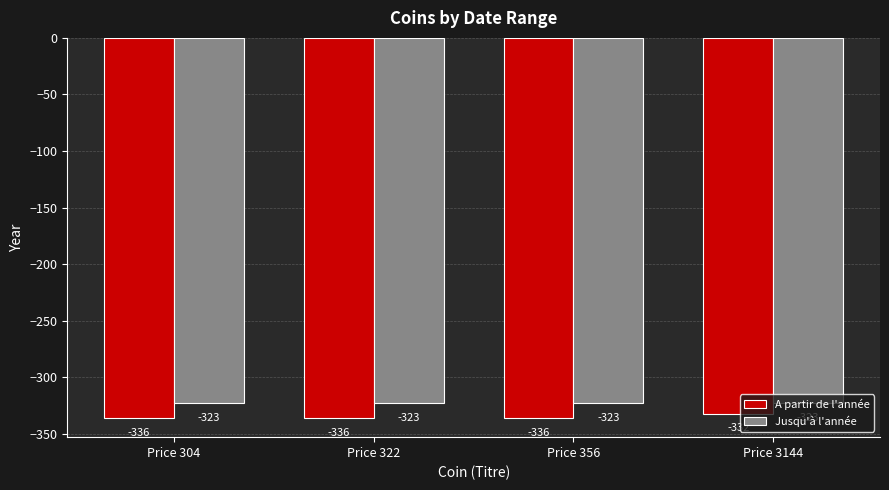

What is the sum of the A partir de l'année values at Price 356 and Price 304?

-672